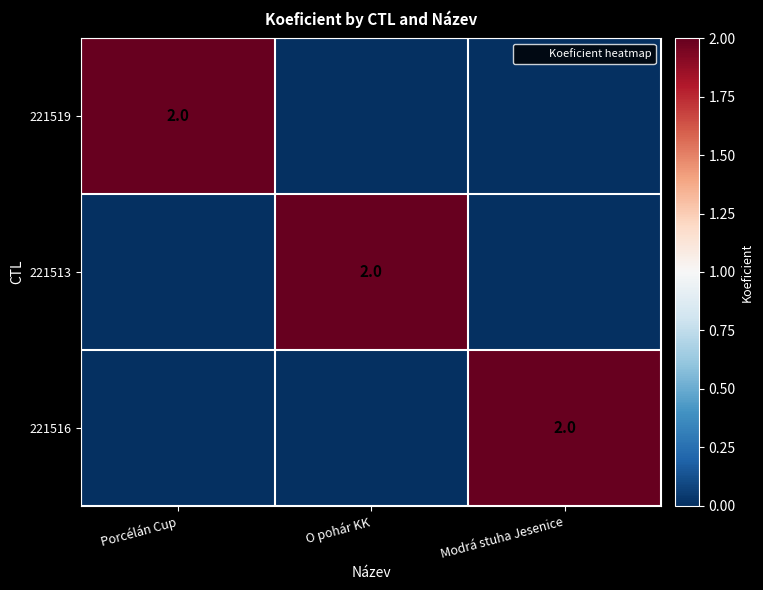

At how many categories does at least one series exceed 1?

3